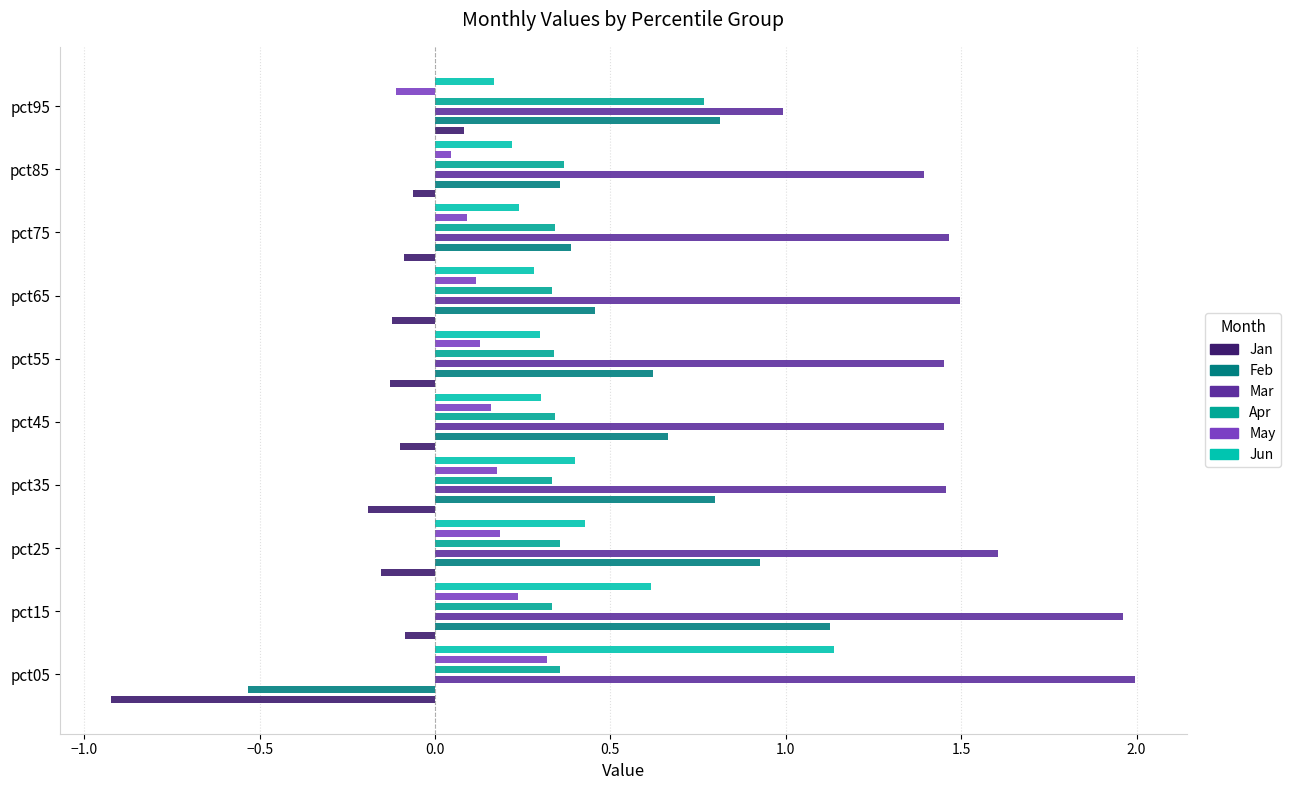

Is the value of Mar at pct45 greater than the value of May at pct65?

Yes